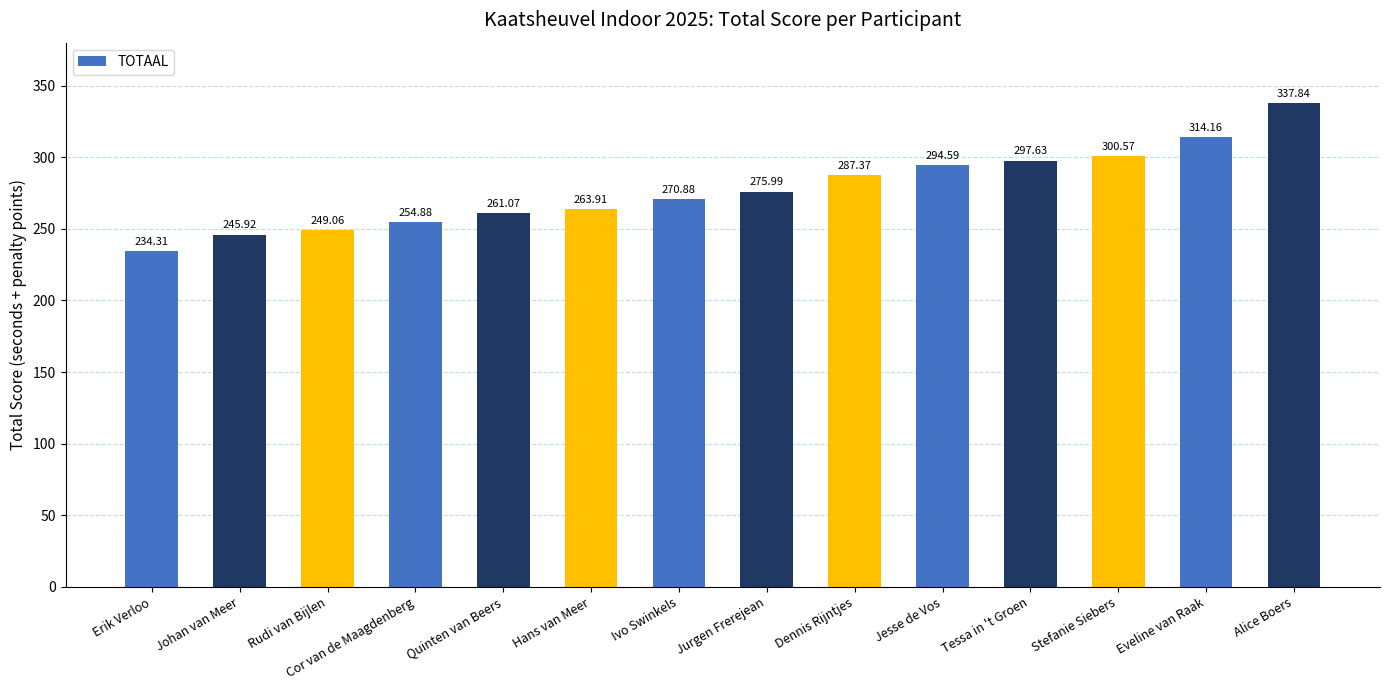

Is it true that the value at Jurgen Frerejean is 363.8?

False